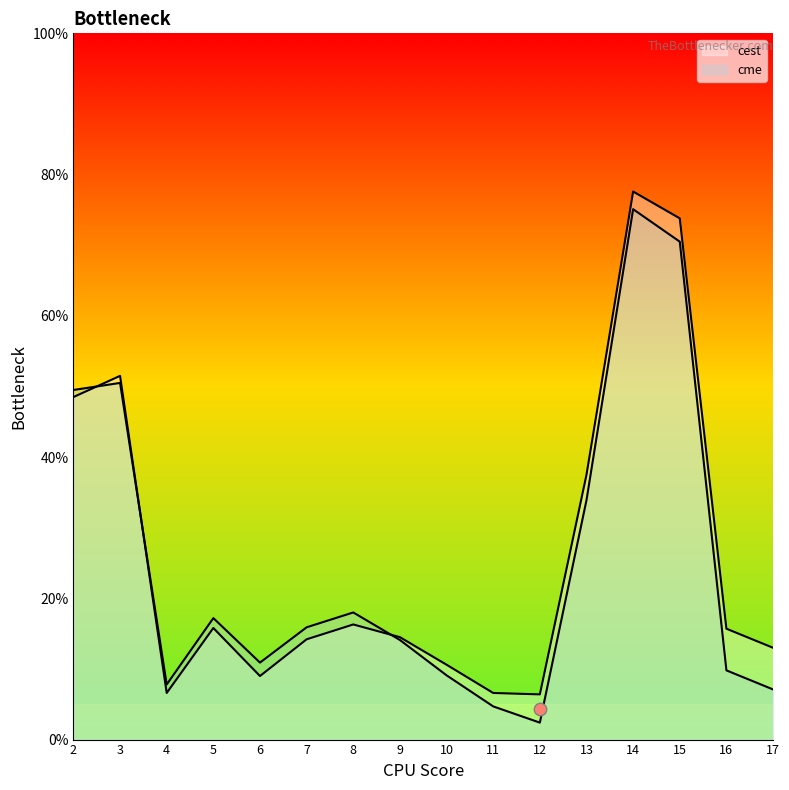

Which series has the widest spread of Y values?

cme